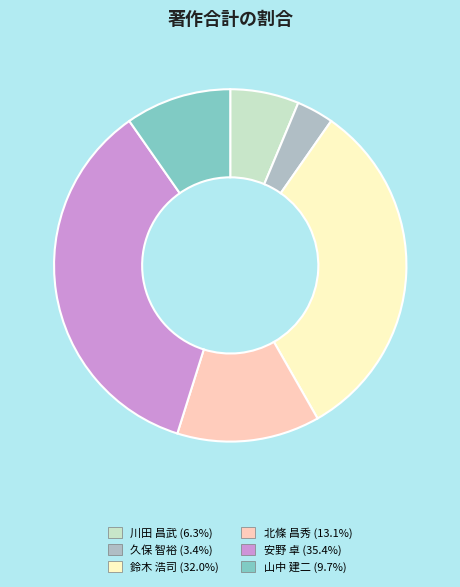

What is the largest slice in the pie chart?

安野 卓